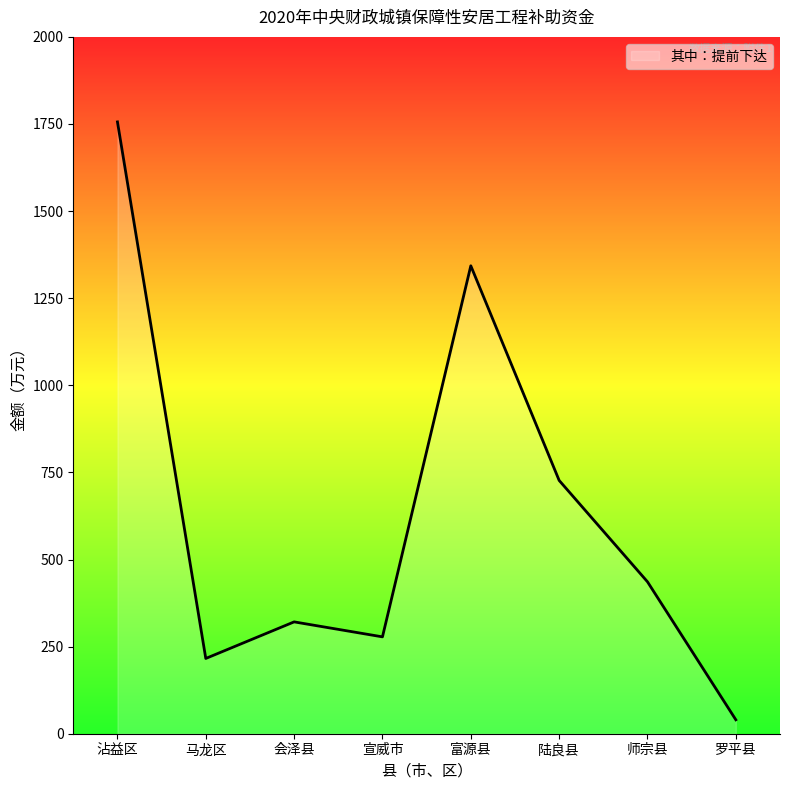

Count the number of data series in this chart.

1